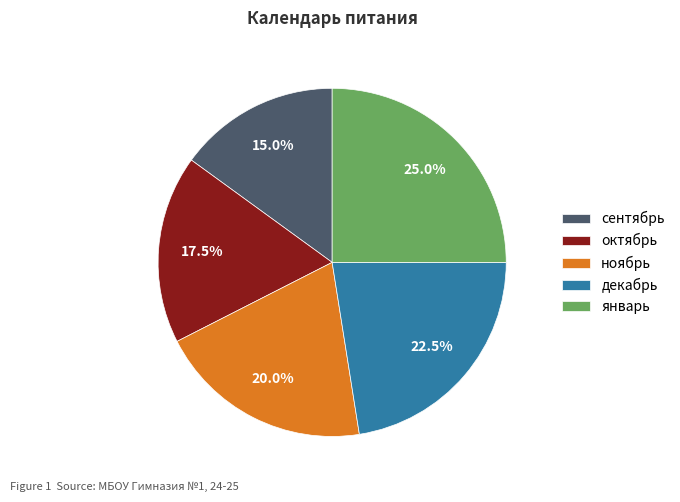

Does ноябрь account for over 50% of the chart?

No